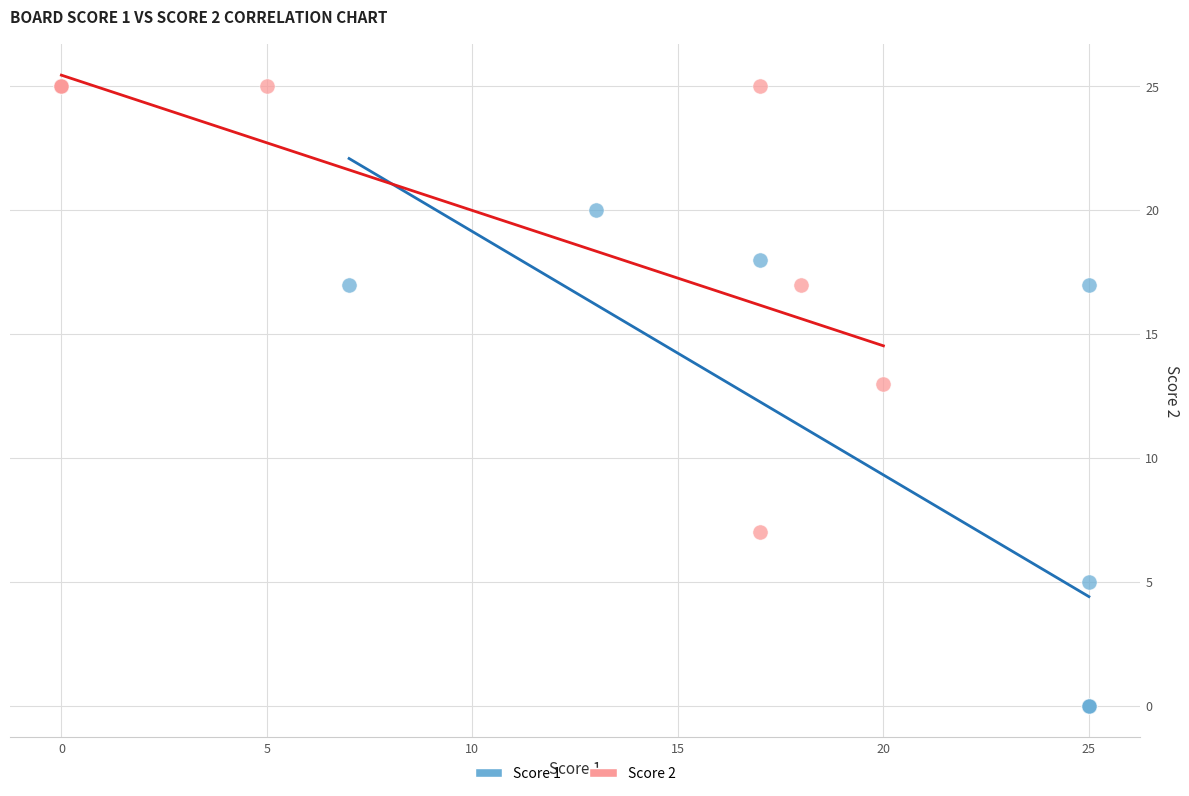

Which series contains the highest Y value?

Score 2